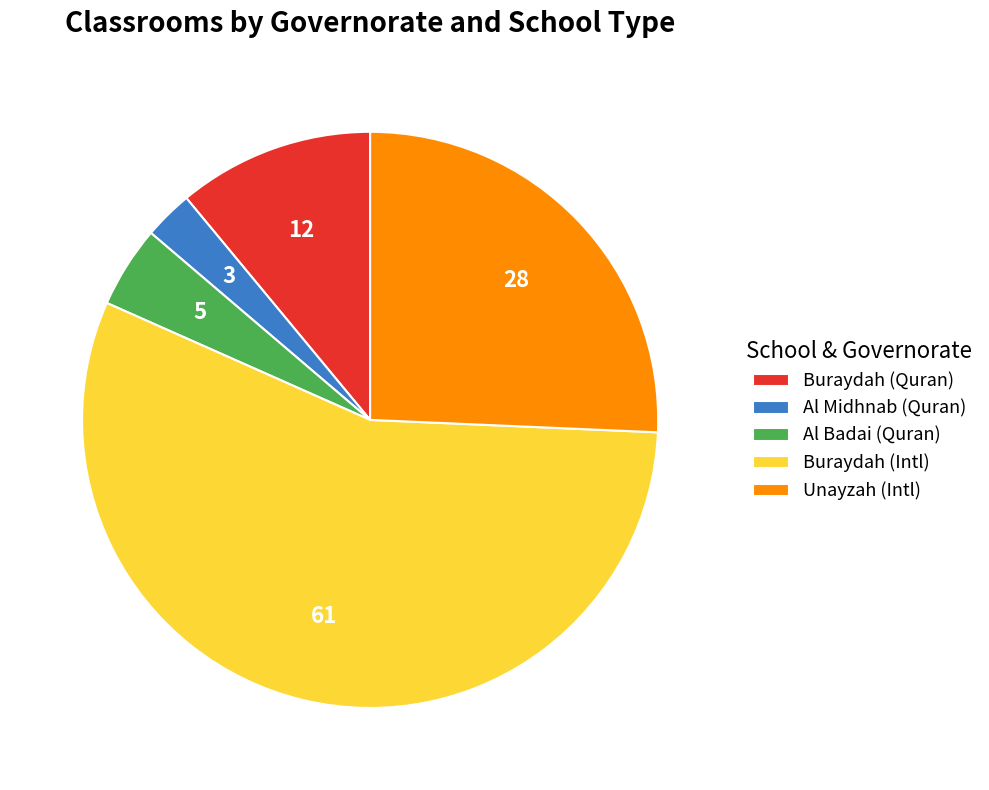

What is the largest slice in the pie chart?

Buraydah (Intl)